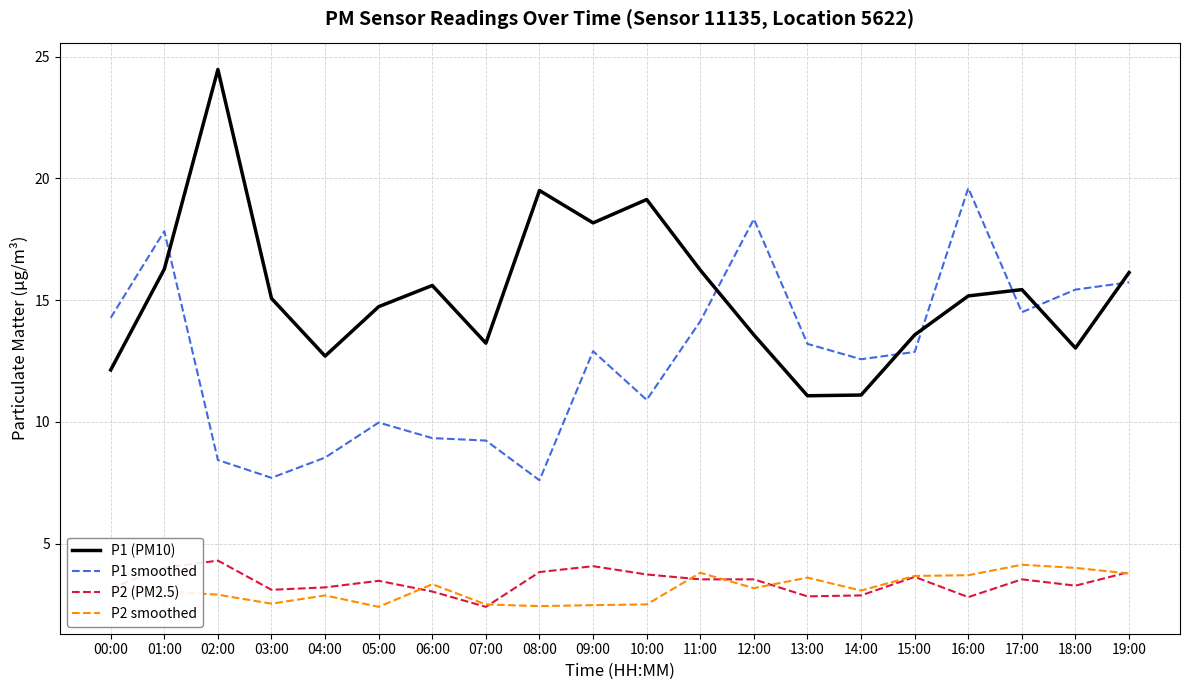

What position from the right is 07:00?

13